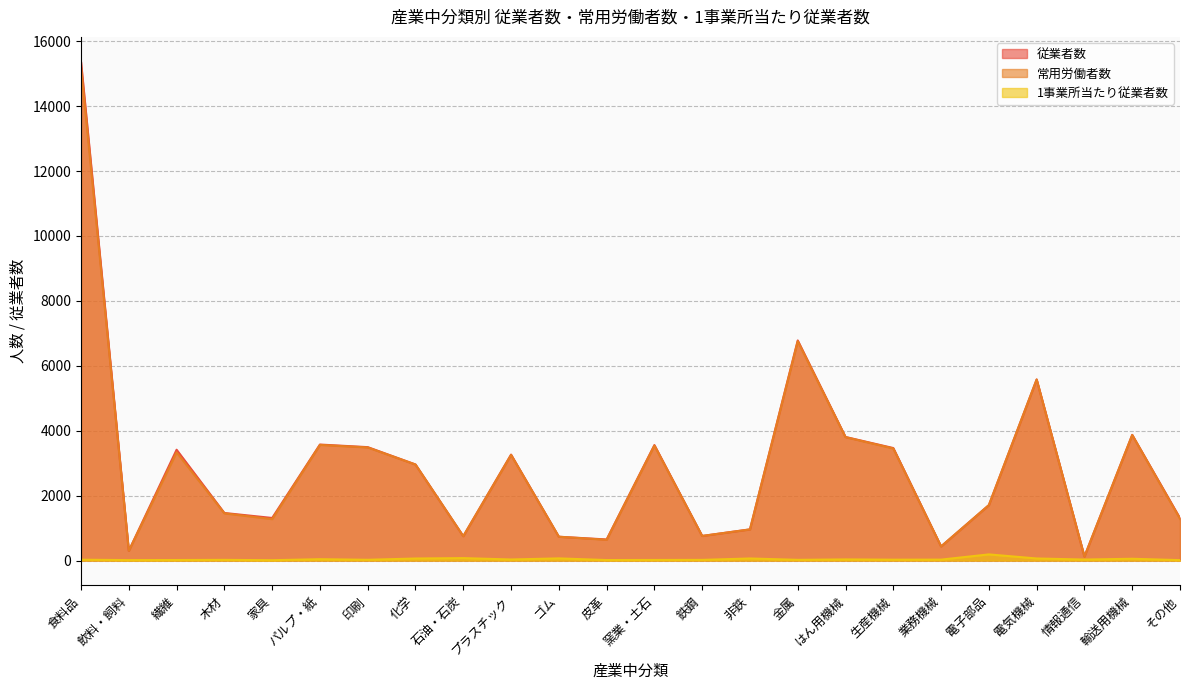

The 従業者数 series shows 116.0 at 業務機械. True or false?

False